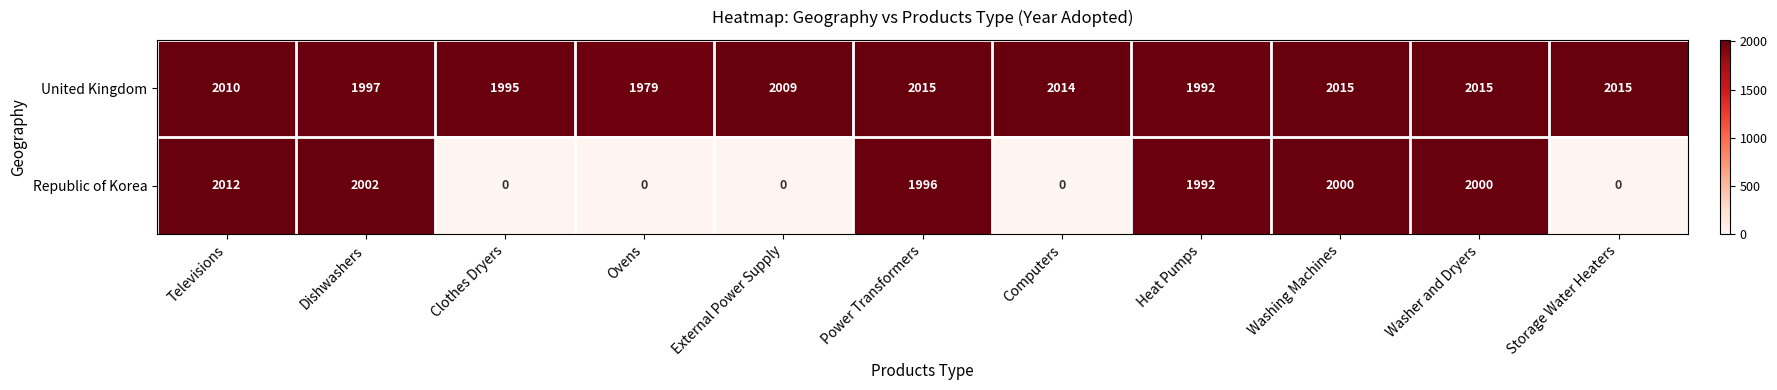

At how many categories does at least one series exceed 157?

11